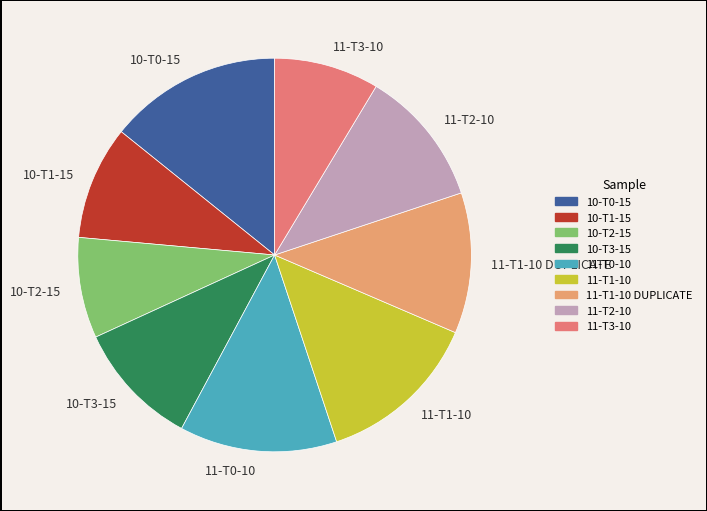

True or false: 10-T2-15 accounts for 14% of the total.

False